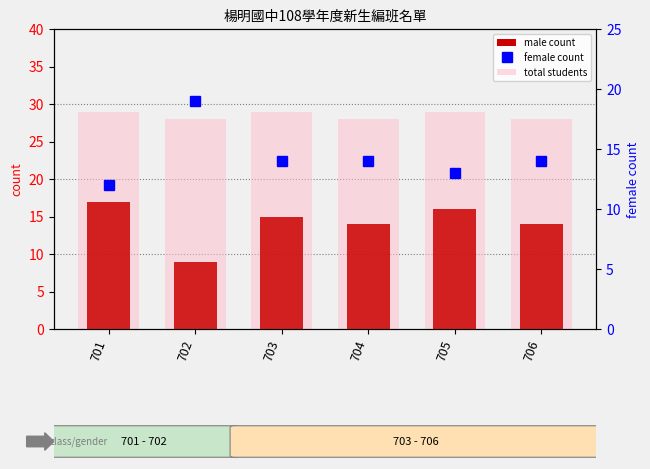

Reading left to right, transcribe all the data shown in this chart.

male count: 17	9	15	14	16	14
total students: 29	28	29	28	29	28
female count: 12	19	14	14	13	14